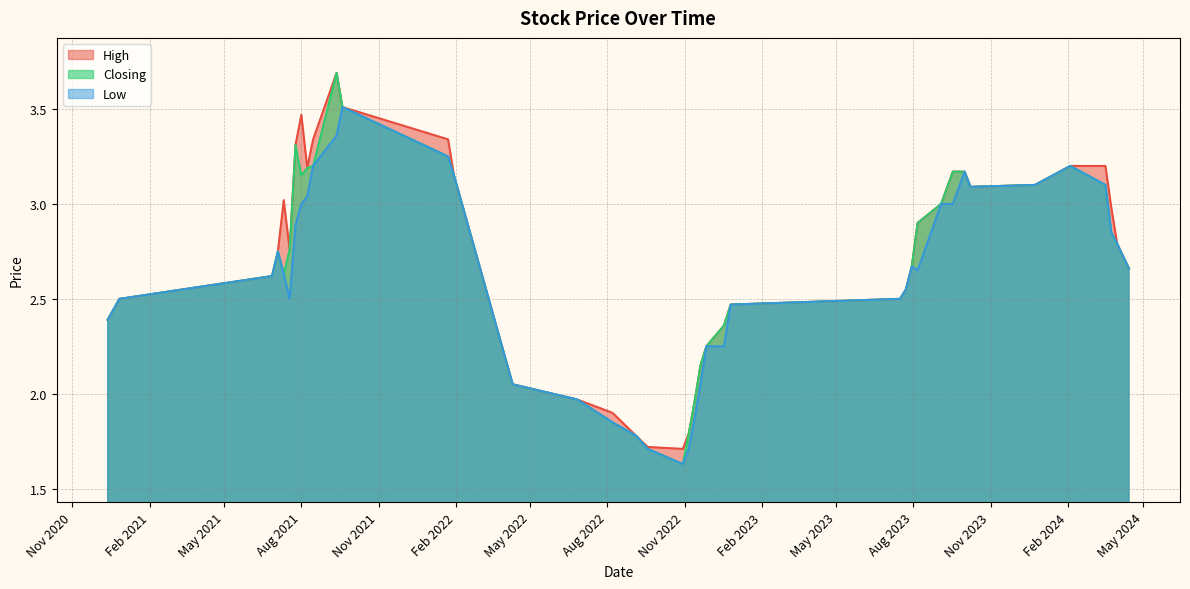

True or false: Closing and Low intersect in this chart.

False